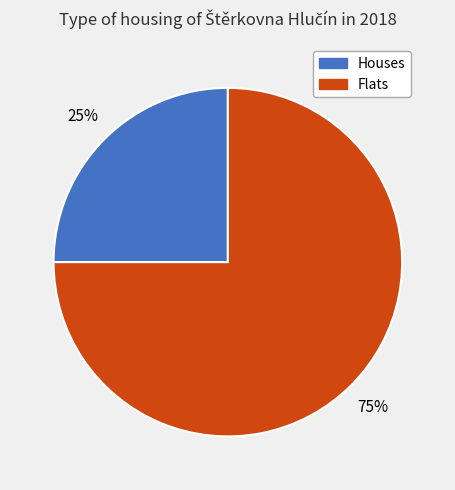

To the nearest percent, what is the difference between the largest and smallest slice percentages?

50%